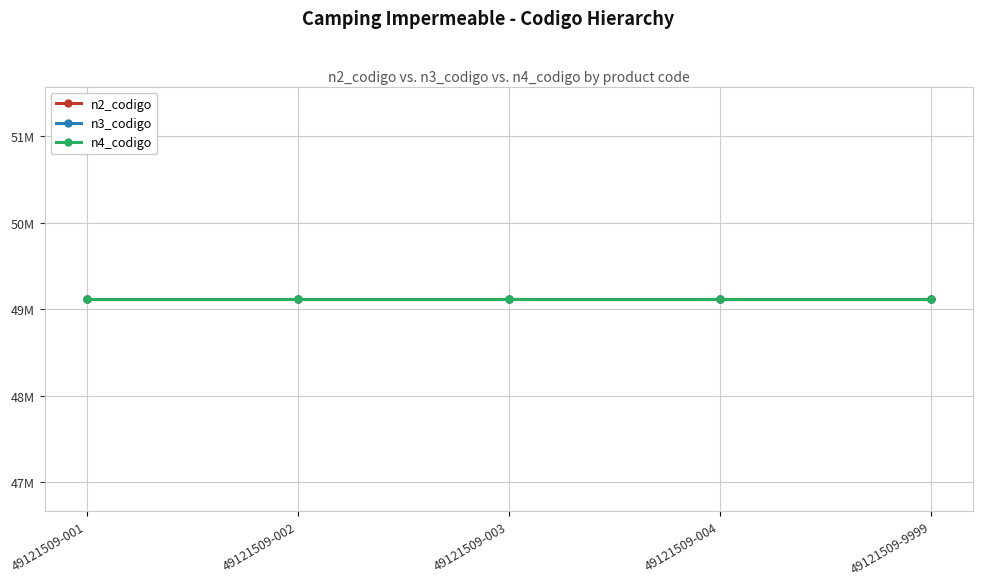

Is this an area chart (filled region under the line)?

No